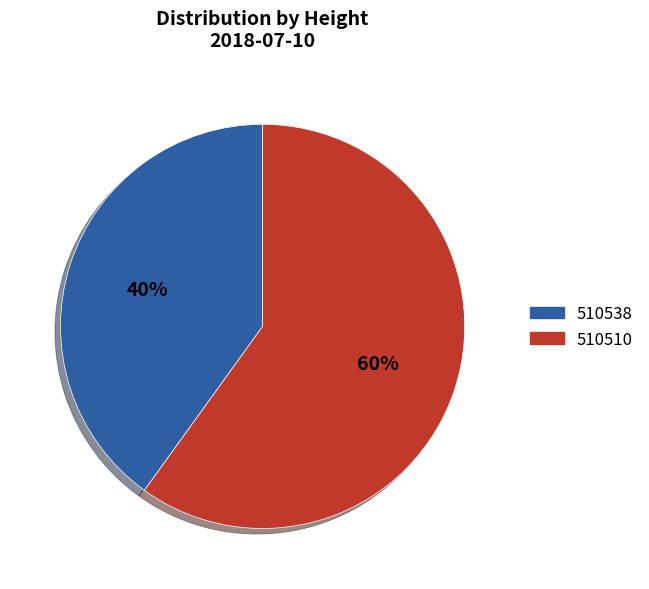

What is the majority slice?

510510